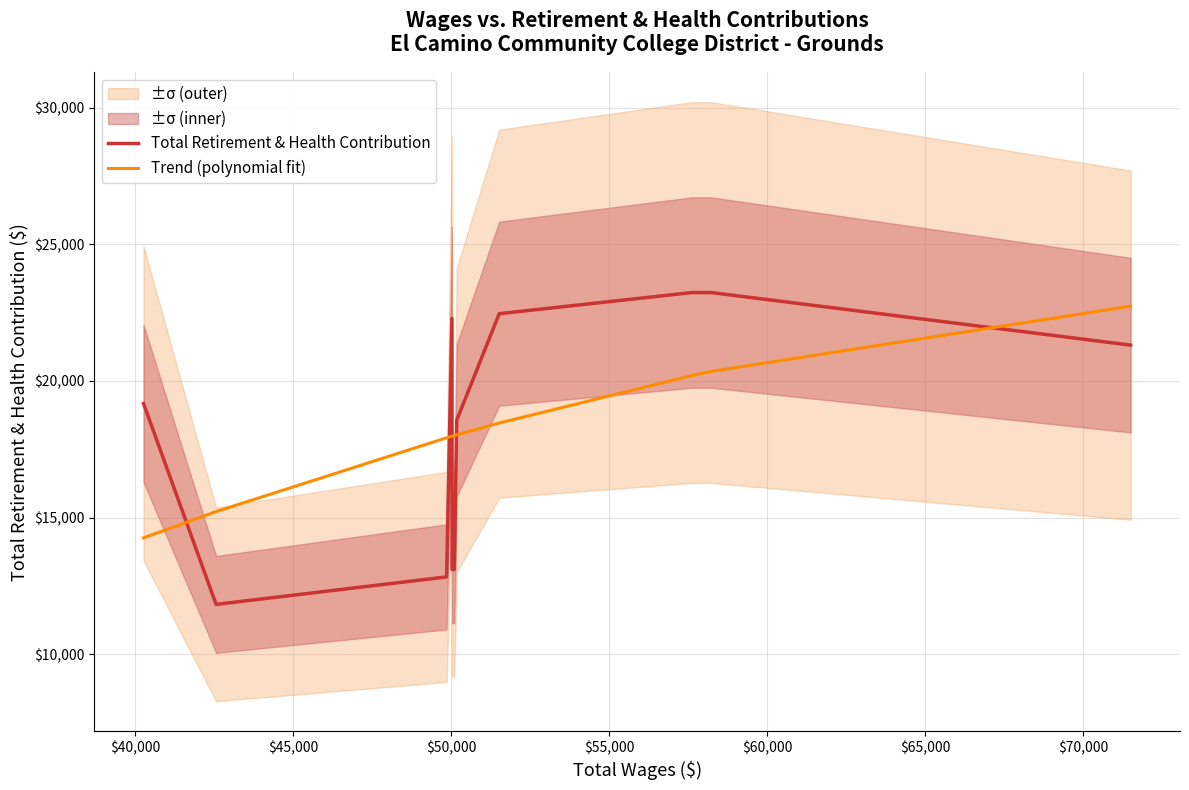

How many intersections are there between Trend (polynomial fit) and Total Retirement & Health Contribution?

5